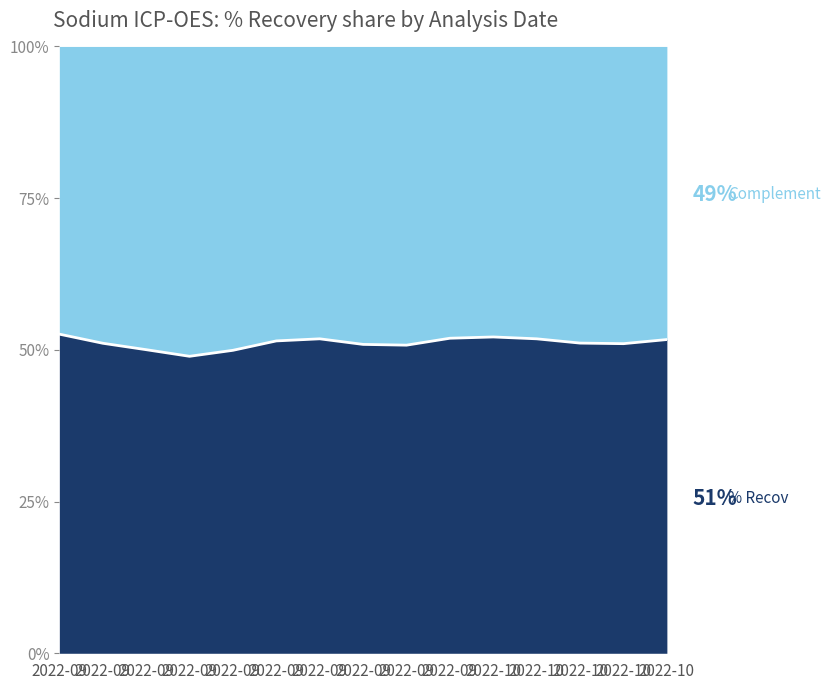

True or false: the data shows 49.9 at 2022-09.

True